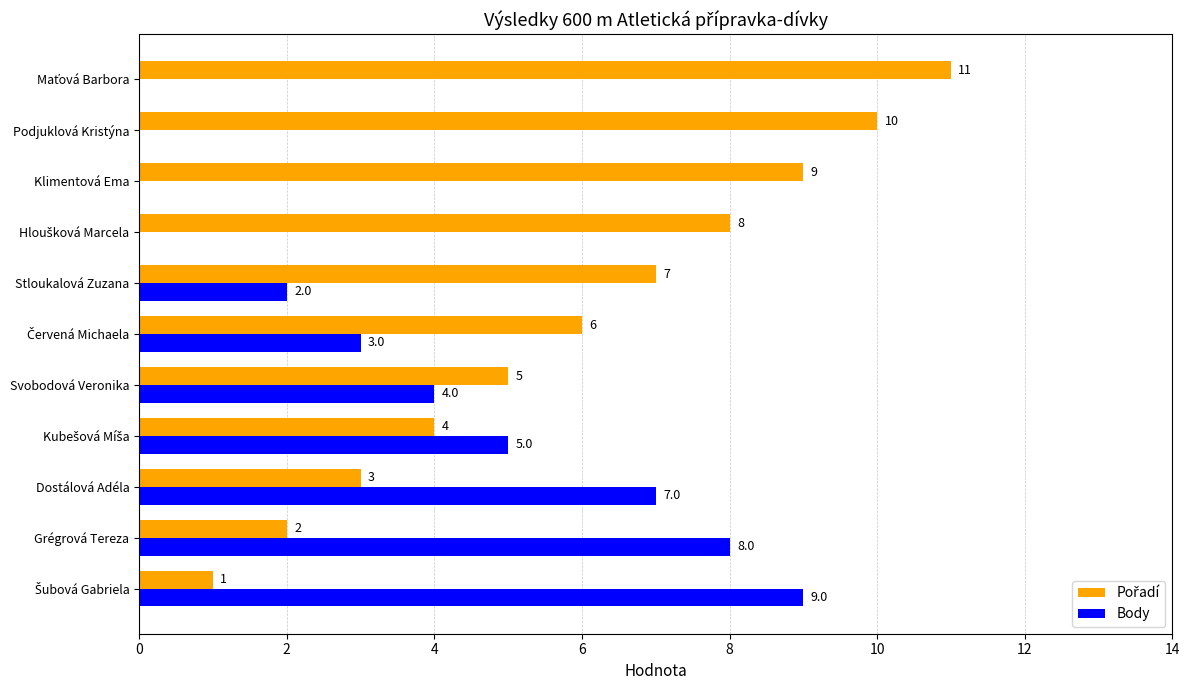

Is it true that Body equals 12 at Dostálová Adéla?

False